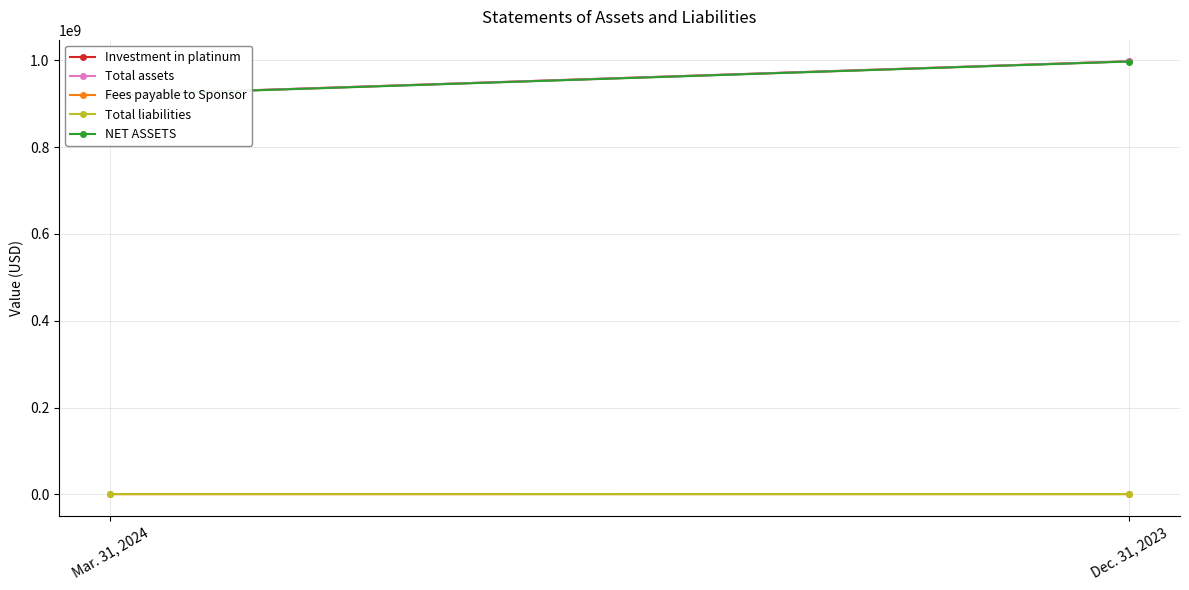

Which category has the lowest value in the Investment in platinum series?

Mar. 31, 2024